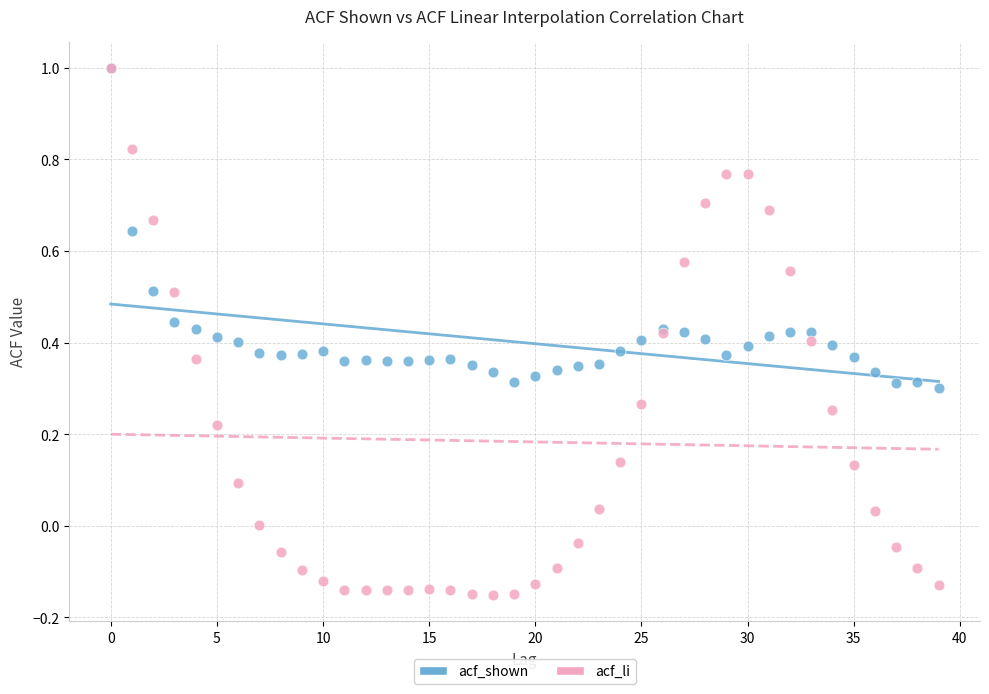

What are all the series names shown in the legend?

acf_shown, acf_li